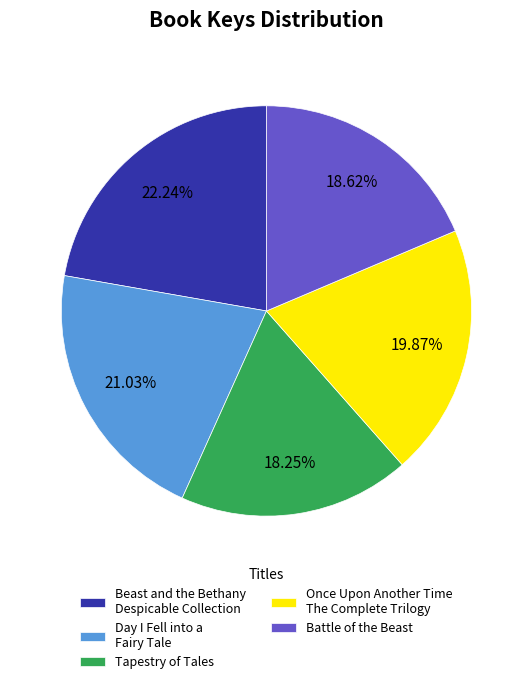

Is there a majority slice in this chart?

No